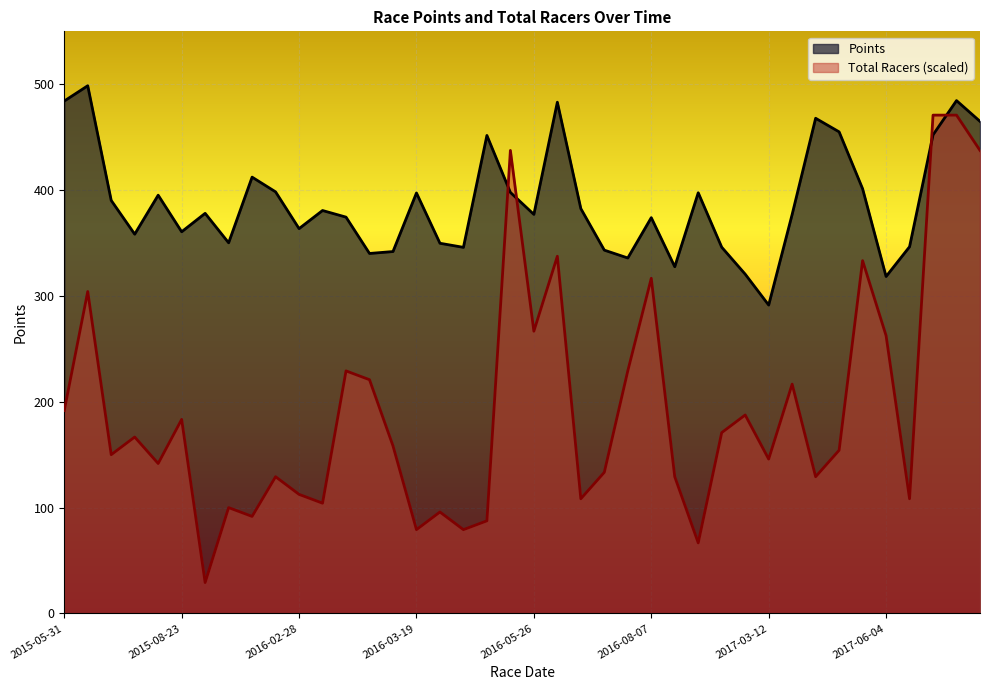

How many times do Total Racers and Points cross each other?

4